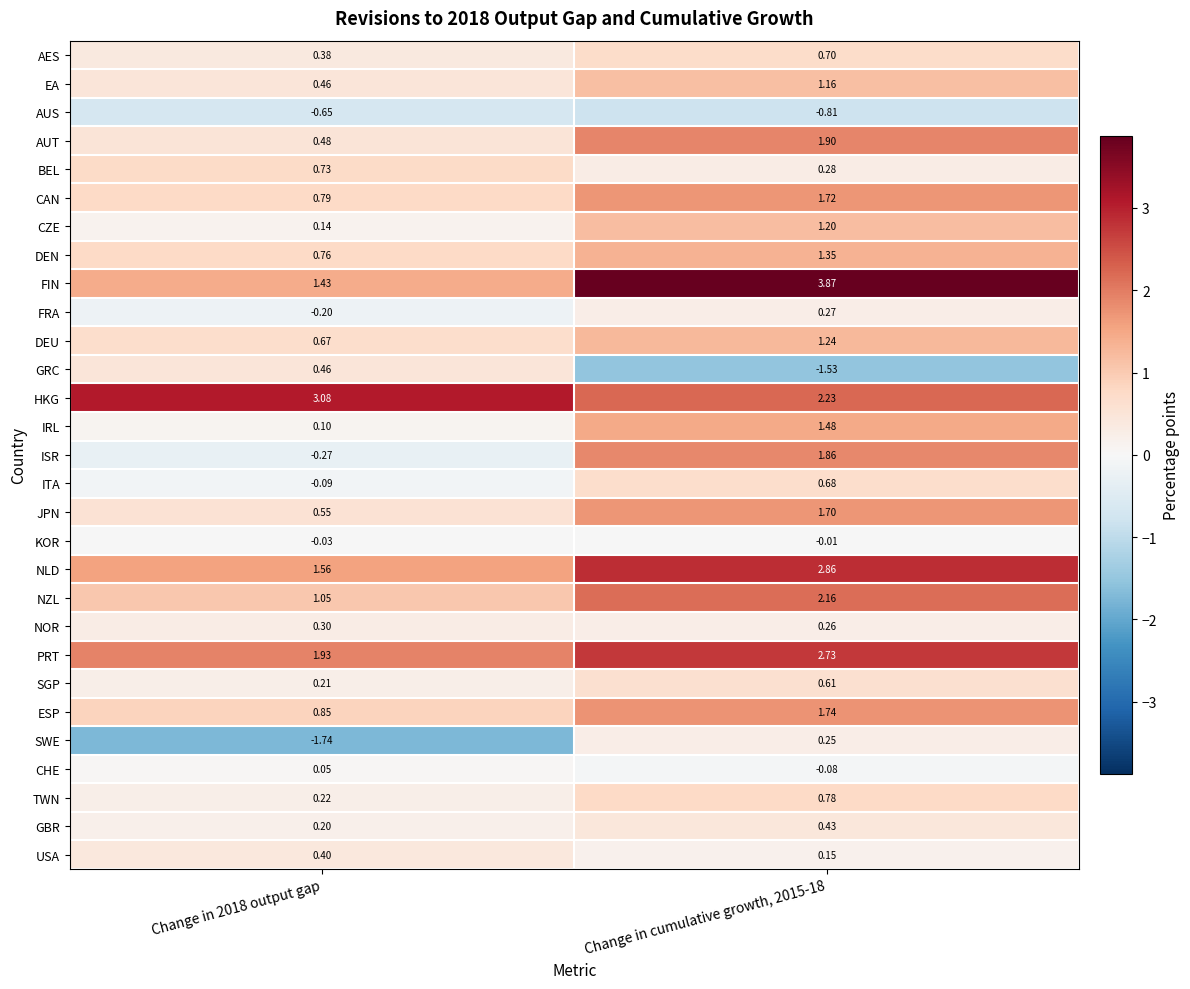

Rank the series by their maximum value, from lowest to highest.

AUS, KOR, CHE, SWE, FRA, NOR, USA, GBR, GRC, SGP, ITA, AES, BEL, TWN, EA, CZE, DEU, DEN, IRL, JPN, CAN, ESP, ISR, AUT, NZL, PRT, NLD, HKG, FIN